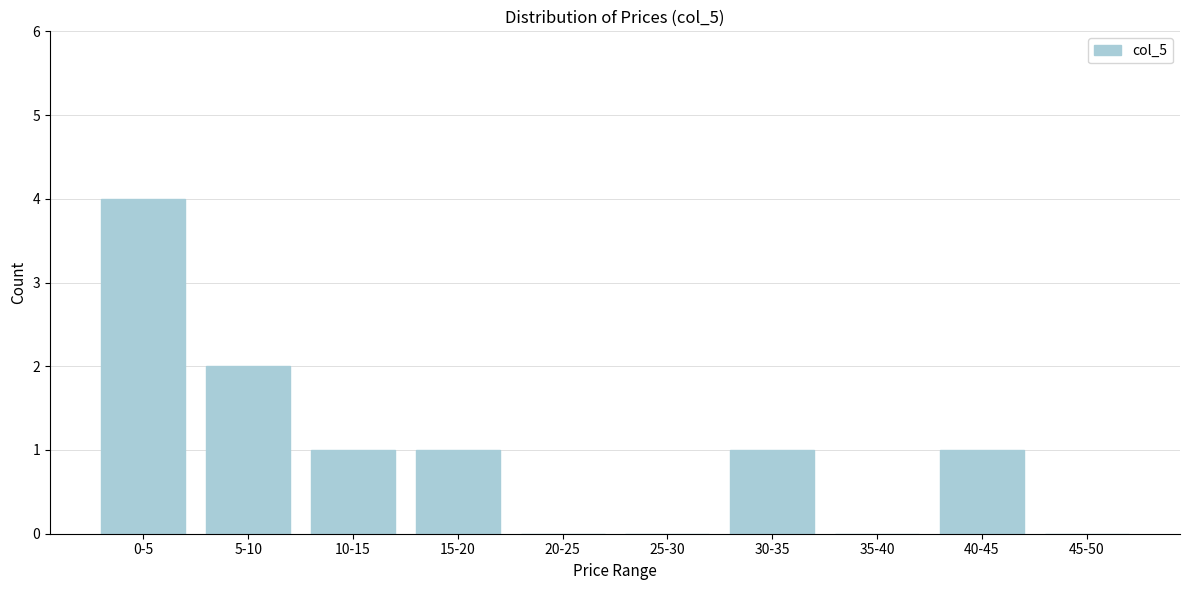

Reading right to left, transcribe all the data shown in this chart.

45-50=0	40-45=1	35-40=0	30-35=1	25-30=0	20-25=0	15-20=1	10-15=1	5-10=2	0-5=4